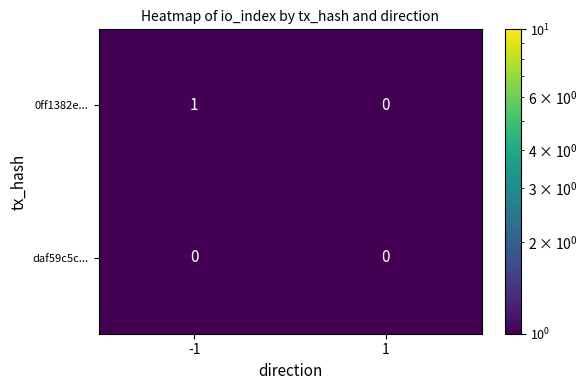

Which series has the largest total across all categories?

0ff1382e...